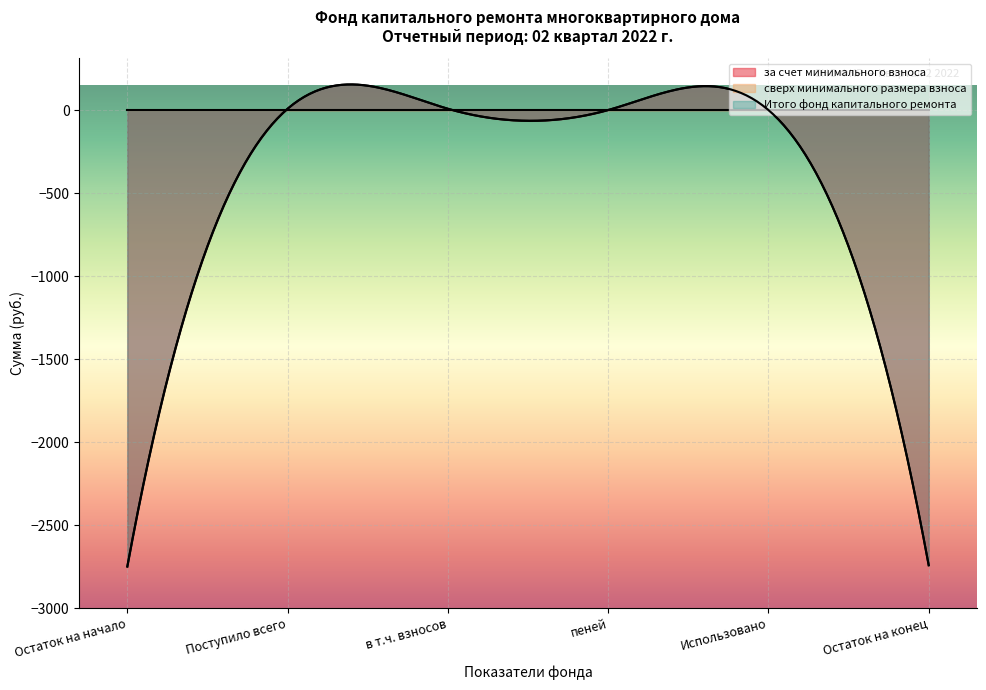

Reading right to left, list all the values displayed in this chart.

за счет минимального взноса: -2742.2	0.0	0.0	7.7	7.7	-2750.0
сверх минимального размера взноса: 0.0	0.0	0.0	0.0	0.0	0.0
Итого фонд капитального ремонта: -2742.2	0.0	0.0	7.7	7.7	-2750.0